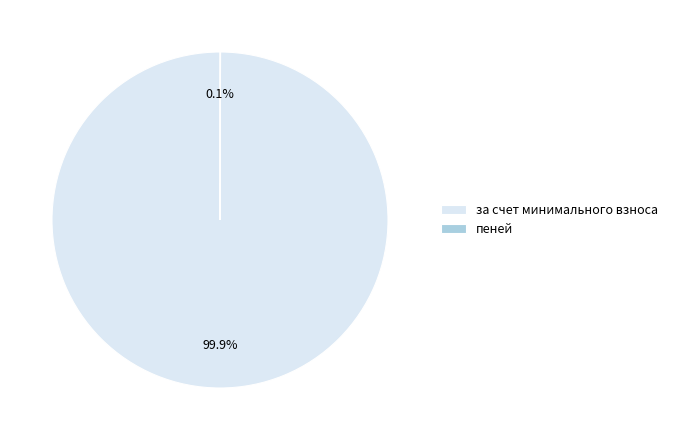

What percentage is NOT represented by за счет минимального взноса?

0.1%